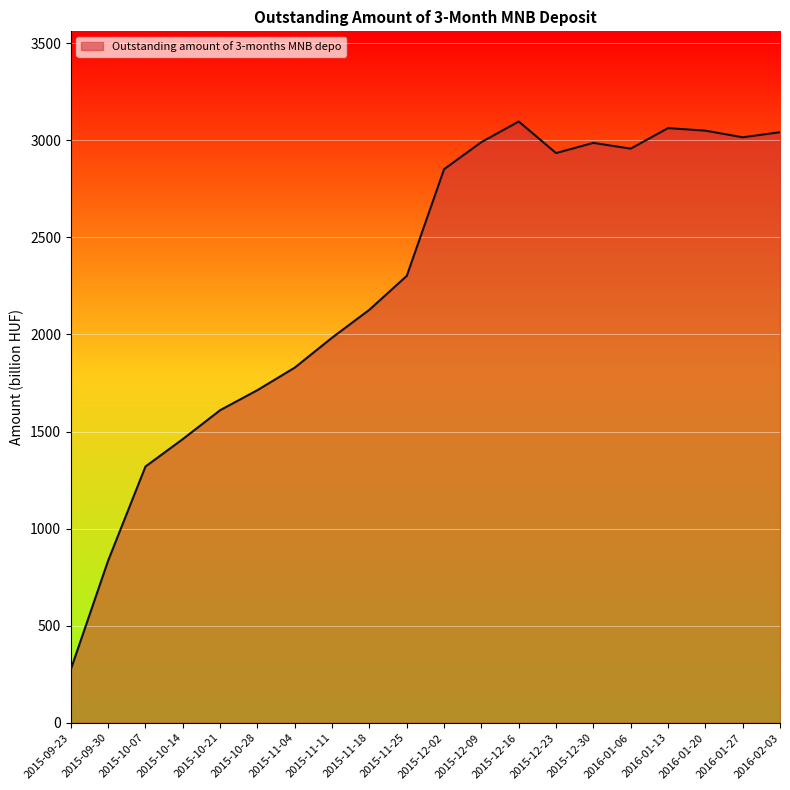

What is the change in value from 2015-10-14 to 2015-12-02?

+1389.9